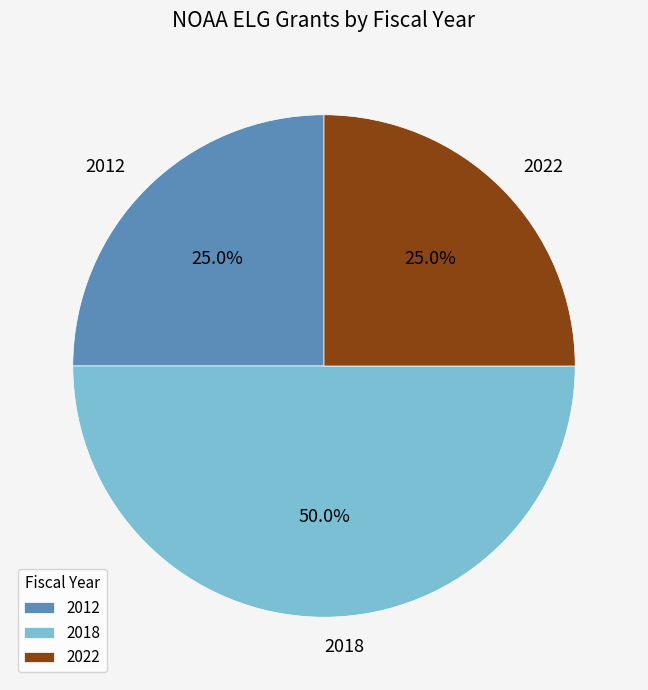

To the nearest percent, what percentage of the pie is 2022?

25%